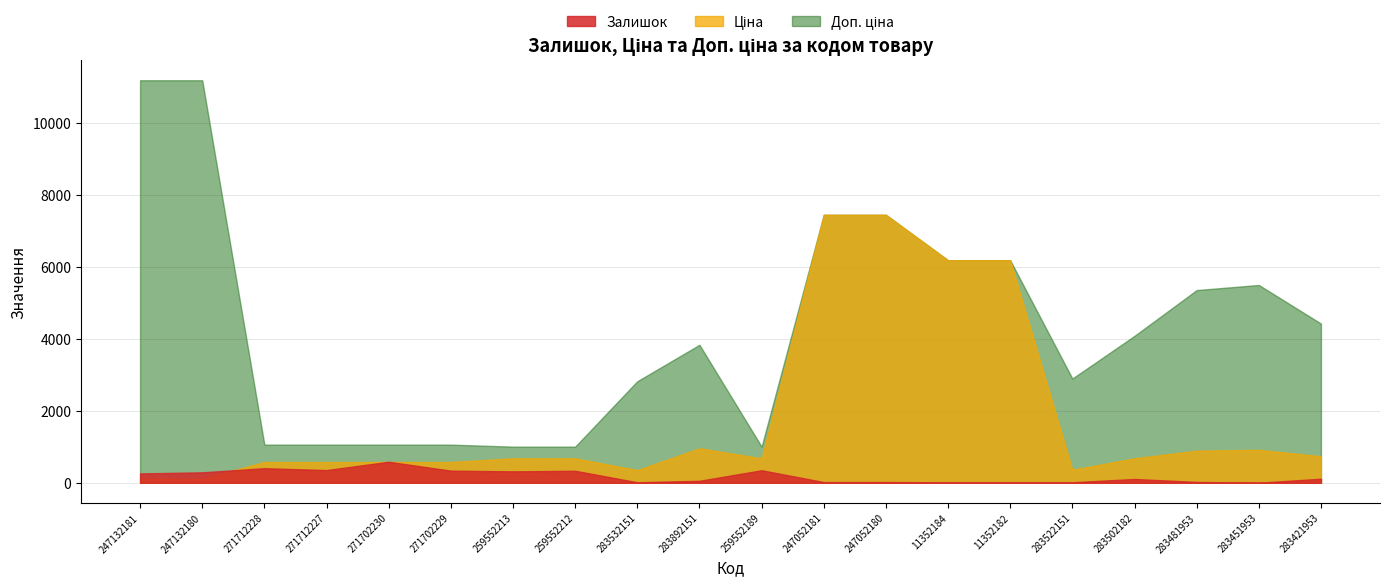

What is the difference between the second highest and second lowest values in the Залишок series?

393.0